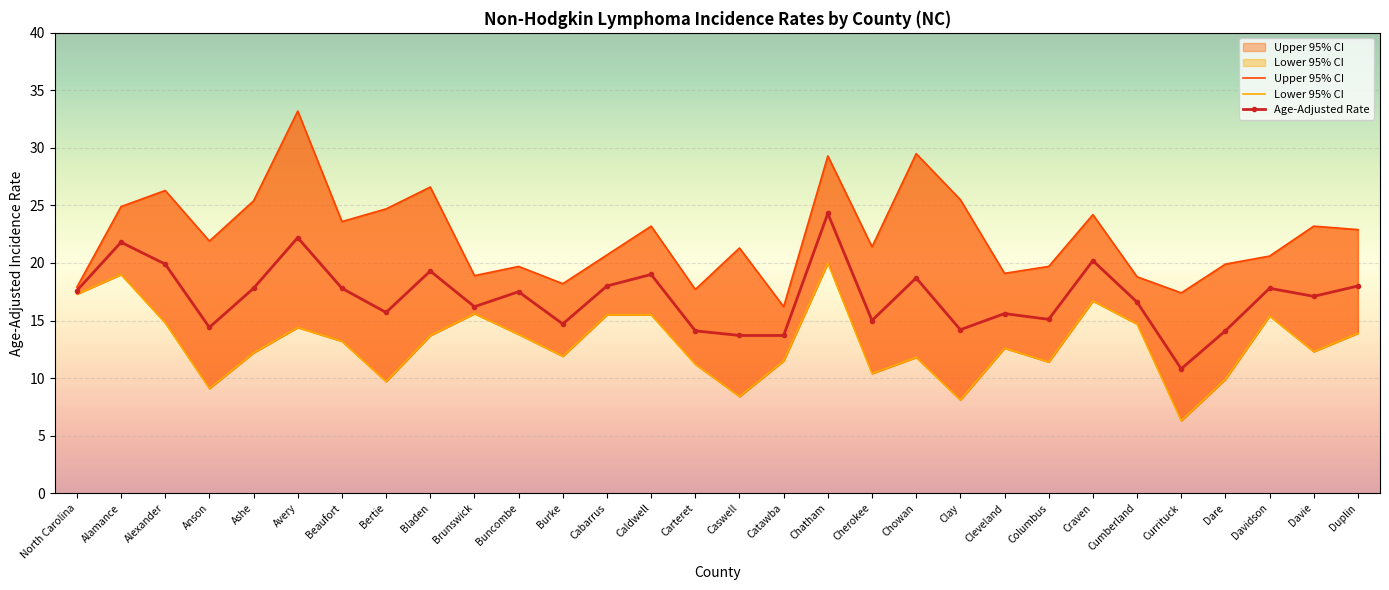

How many interior local peaks does the Age-Adjusted Rate series have?

10